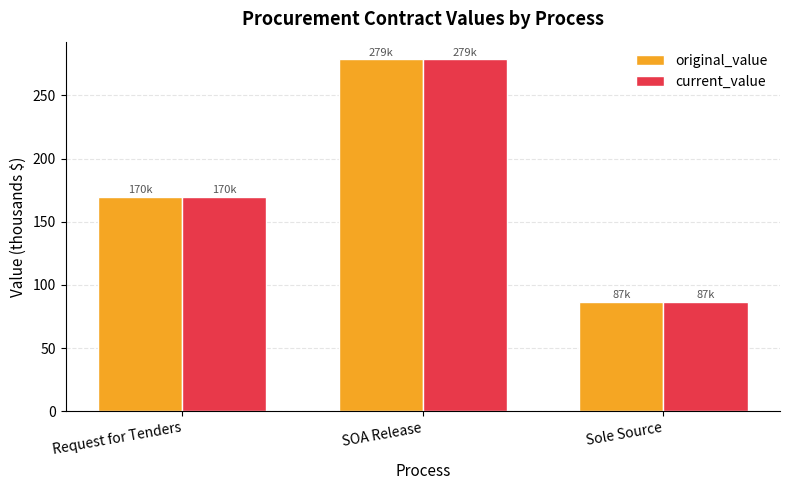

What is the approximate value of original_value at Sole Source?

86.7